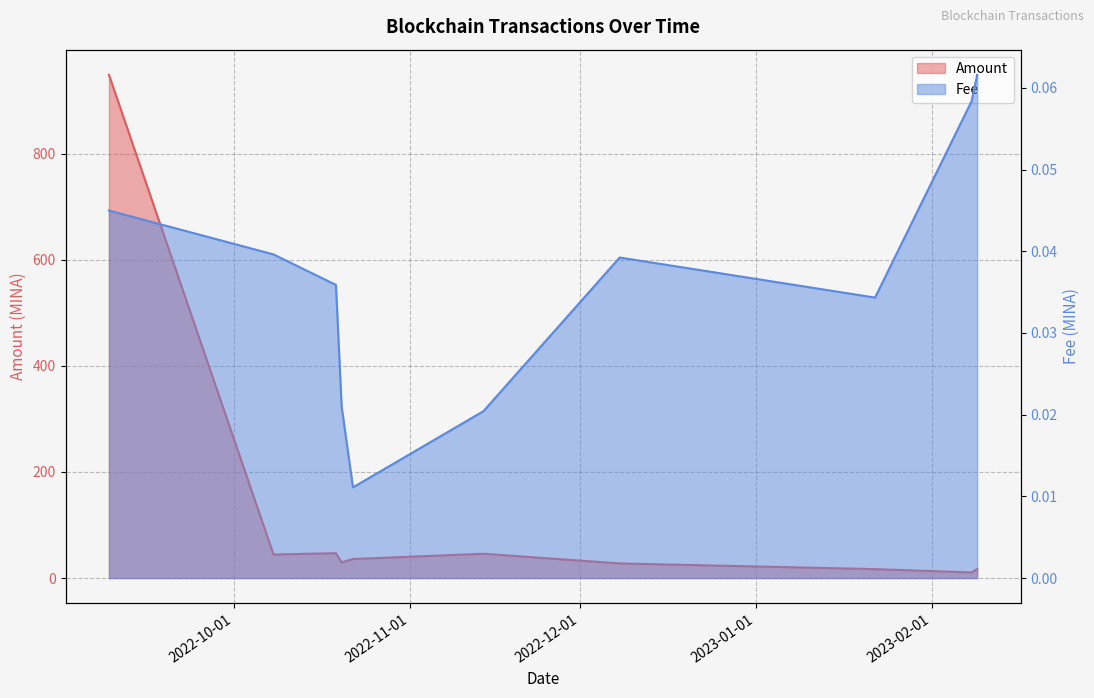

Rank the series at 2023-02-09 from lowest to highest value.

Fee, Amount